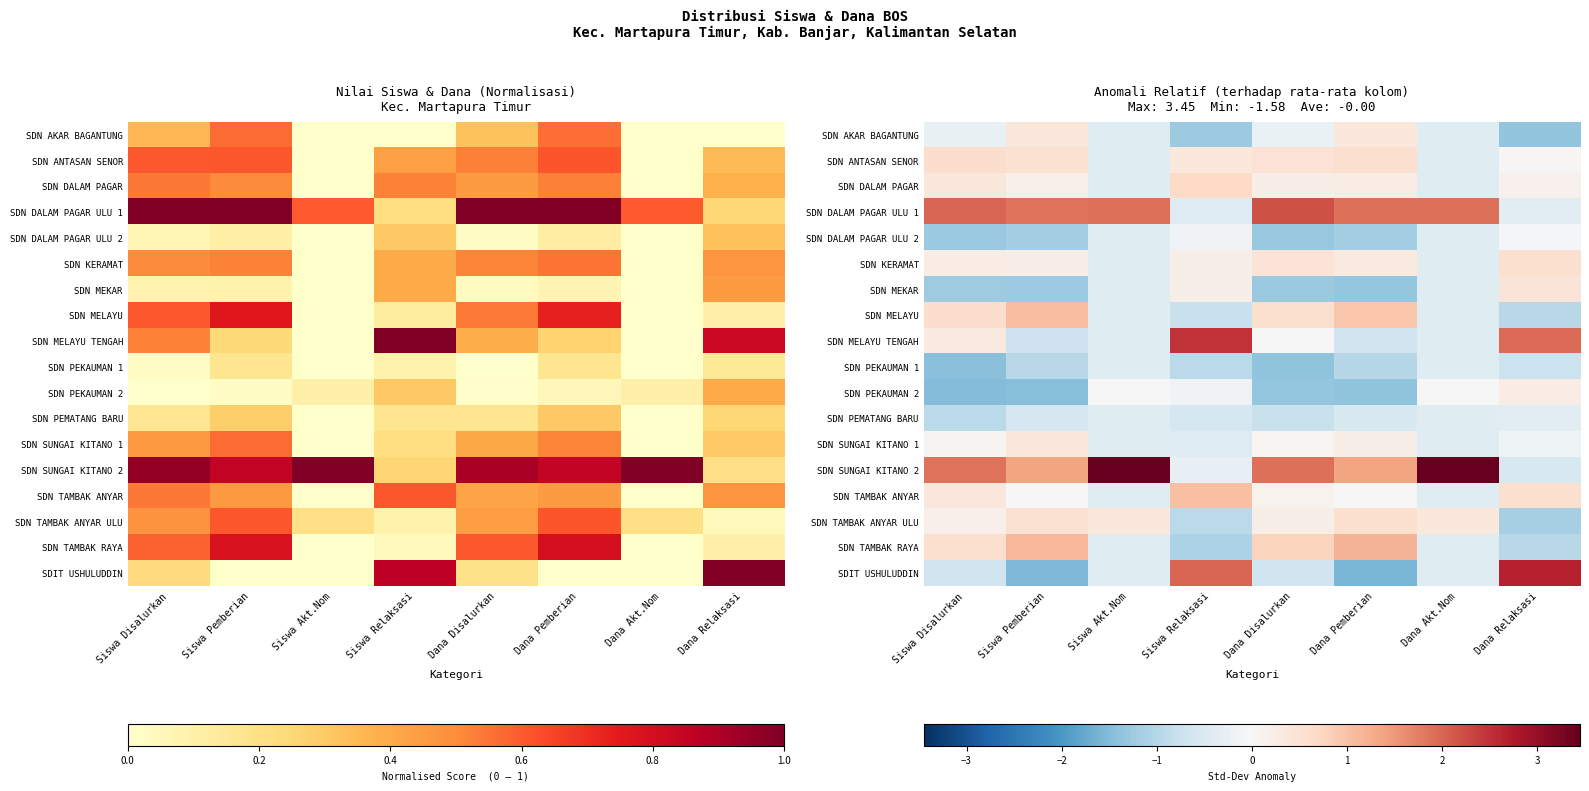

What is the greatest value displayed?

3.5